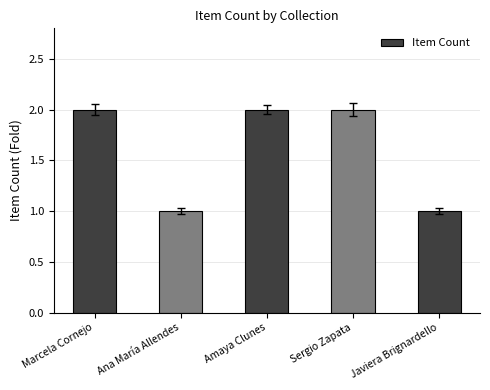

Between Amaya Clunes and Javiera Brignardello, which is larger?

Amaya Clunes